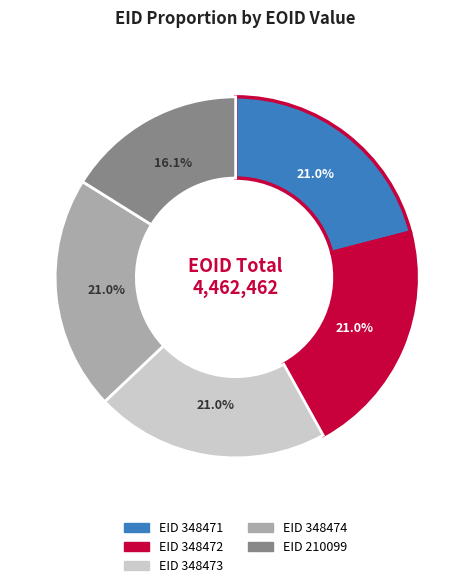

Is there any slice that represents more than half of the pie?

No